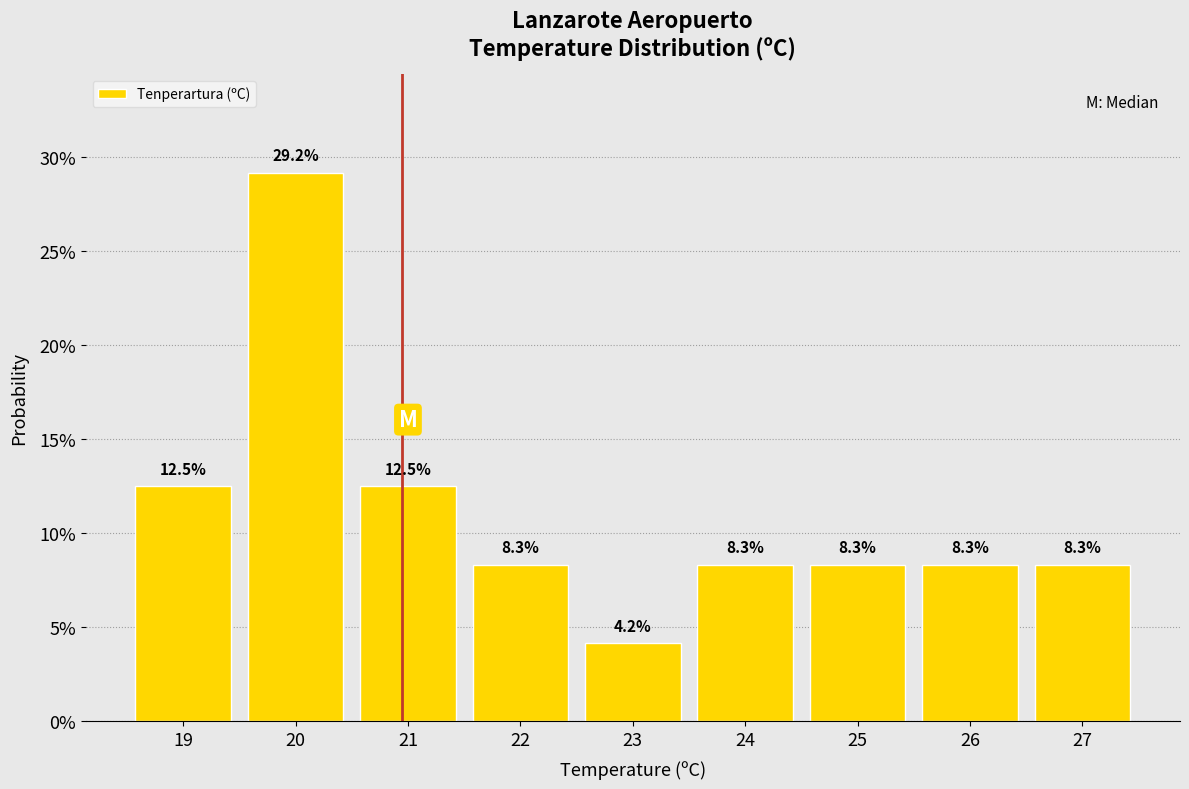

Reading right to left, transcribe all the data shown in this chart.

27=8.3	26=8.3	25=8.3	24=8.3	23=4.2	22=8.3	21=12.5	20=29.2	19=12.5